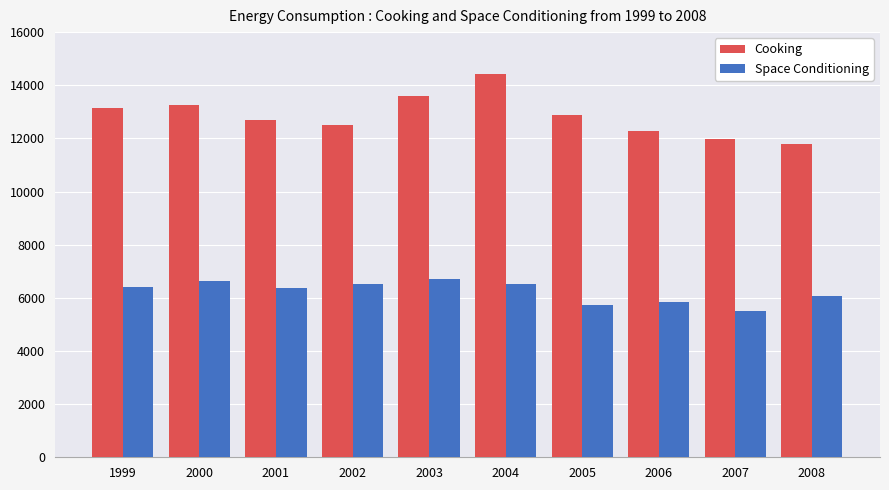

What is the sum of all Space Conditioning values?

62328